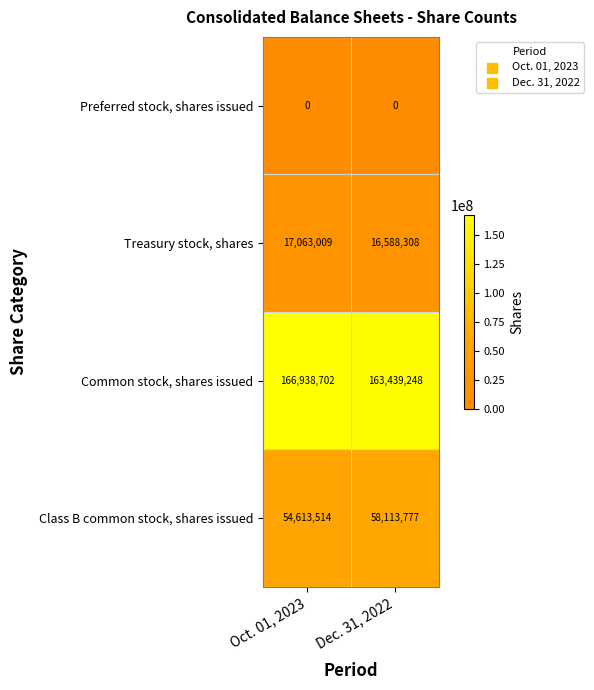

True or false: Class B common stock, shares issued has a value of 54613514 at Oct. 01, 2023.

True